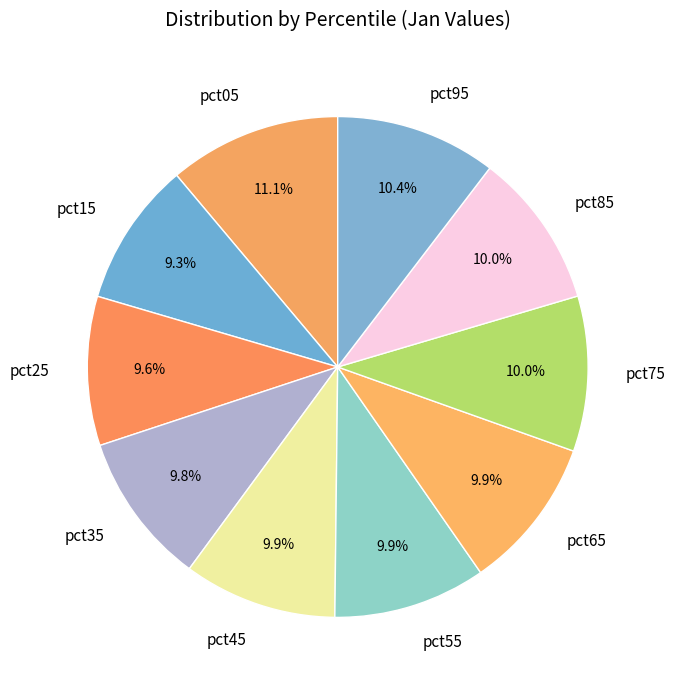

Which slice is the largest?

pct05